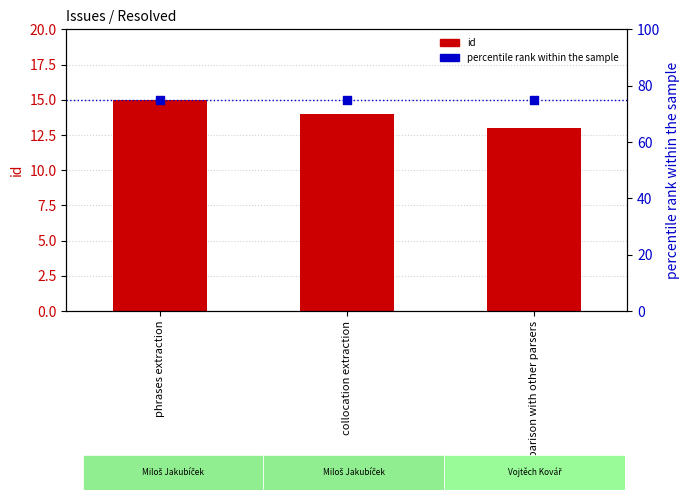

Which series reaches the minimum Y coordinate?

id